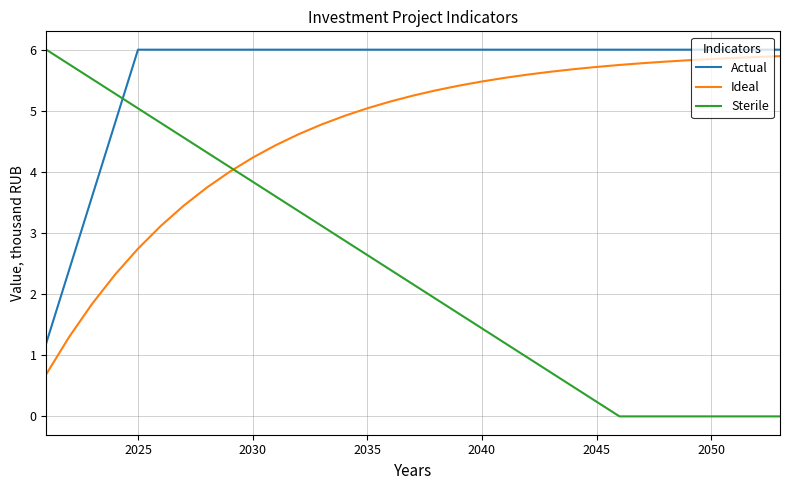

Rank the series by their average value, from lowest to highest.

Sterile, Ideal, Actual